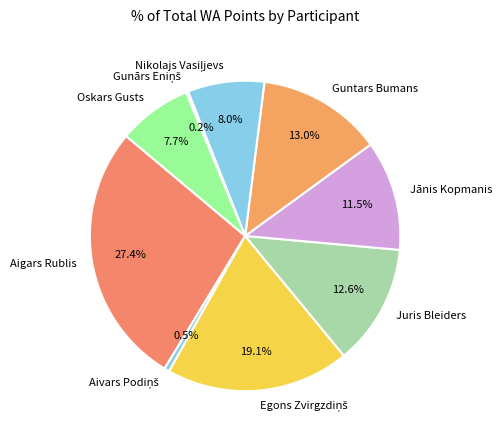

Between Juris Bleiders and Jānis Kopmanis, which is larger?

Juris Bleiders